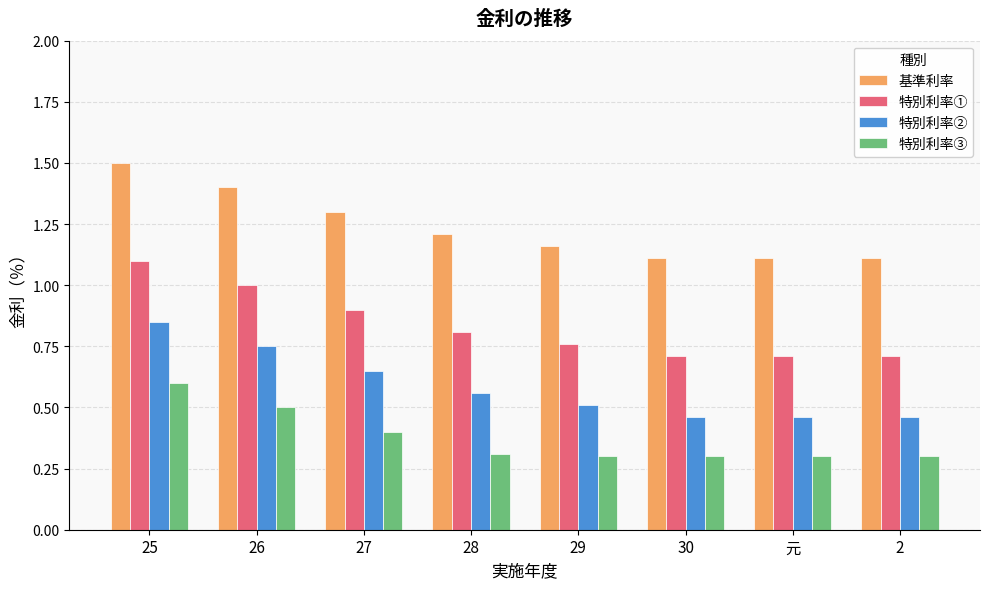

What is the sum of the 特別利率② values at 元 and 28?

1.0